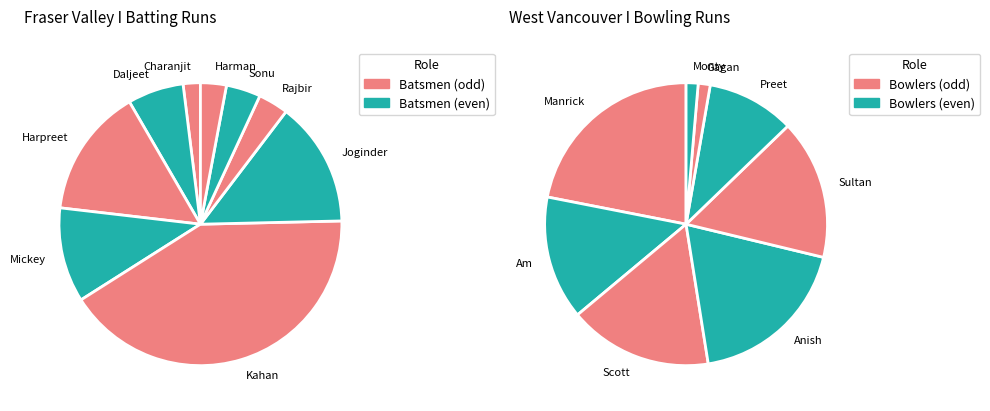

Does Charanjit Jandu account for over 50% of the chart?

No